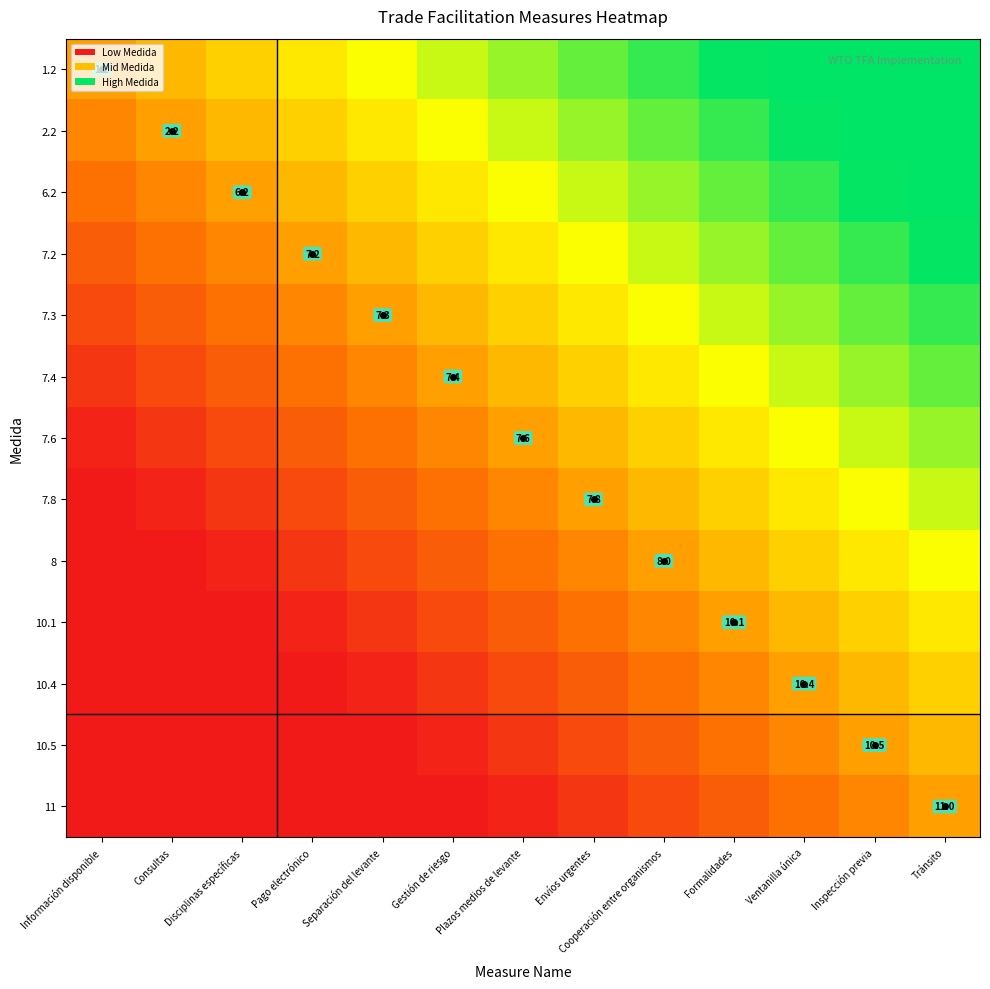

At which label does 1.2 reach its peak?

Tránsito